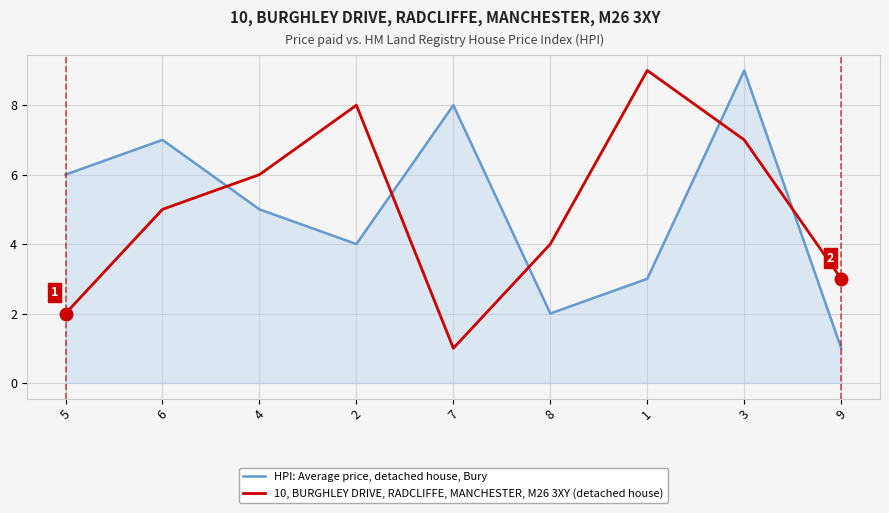

At 9, list the series in order from smallest to largest.

HPI: Average price, detached house, Bury, 10, BURGHLEY DRIVE, RADCLIFFE, MANCHESTER, M26 3XY (detached house)